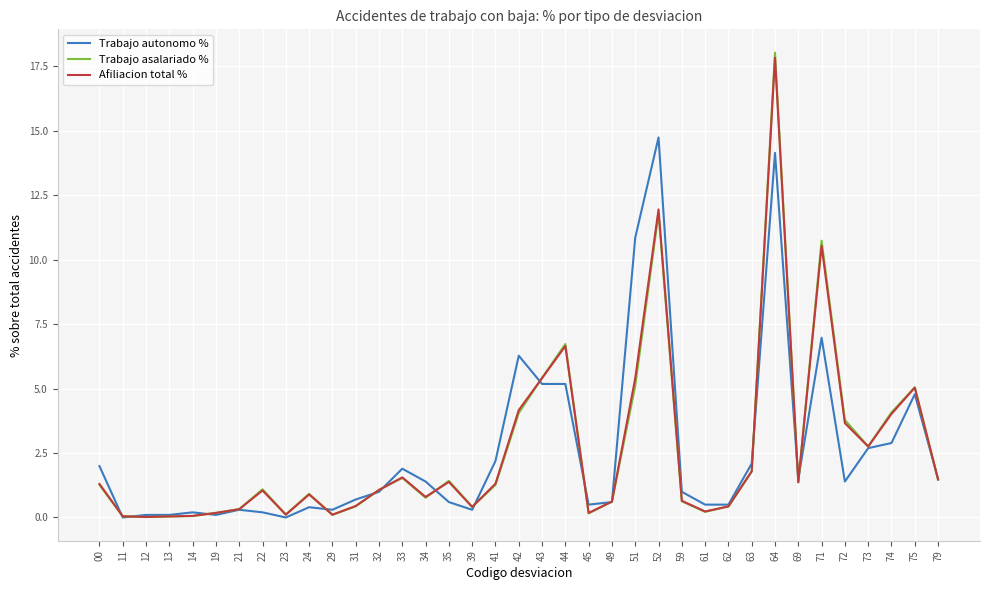

Is it true that Trabajo asalariado % equals 8.5 at 43?

False